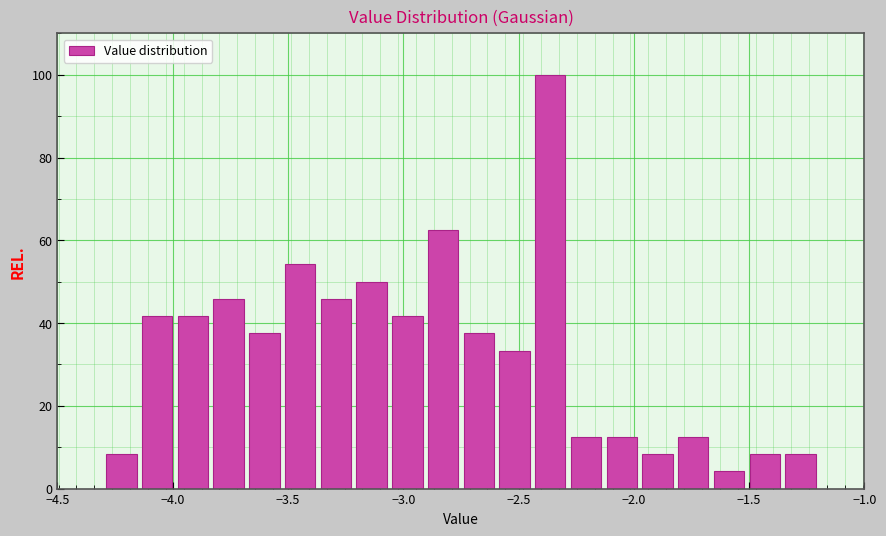

Read against the x-axis, roughly where is the centre of the tallest bar?

-2.35